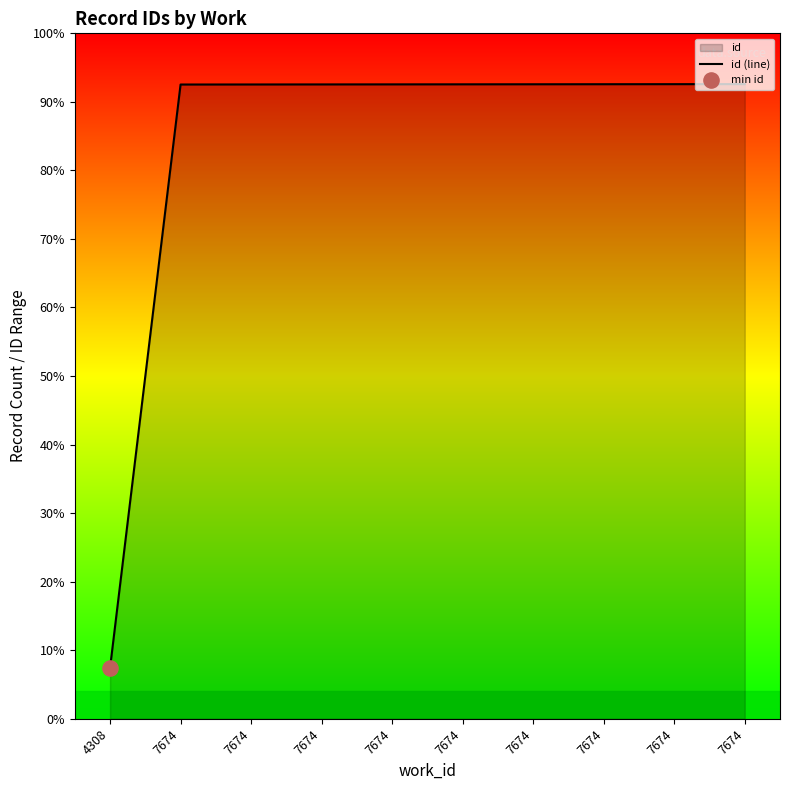

Approximately how many times larger is the value at 7674 compared to 7674?

1.0